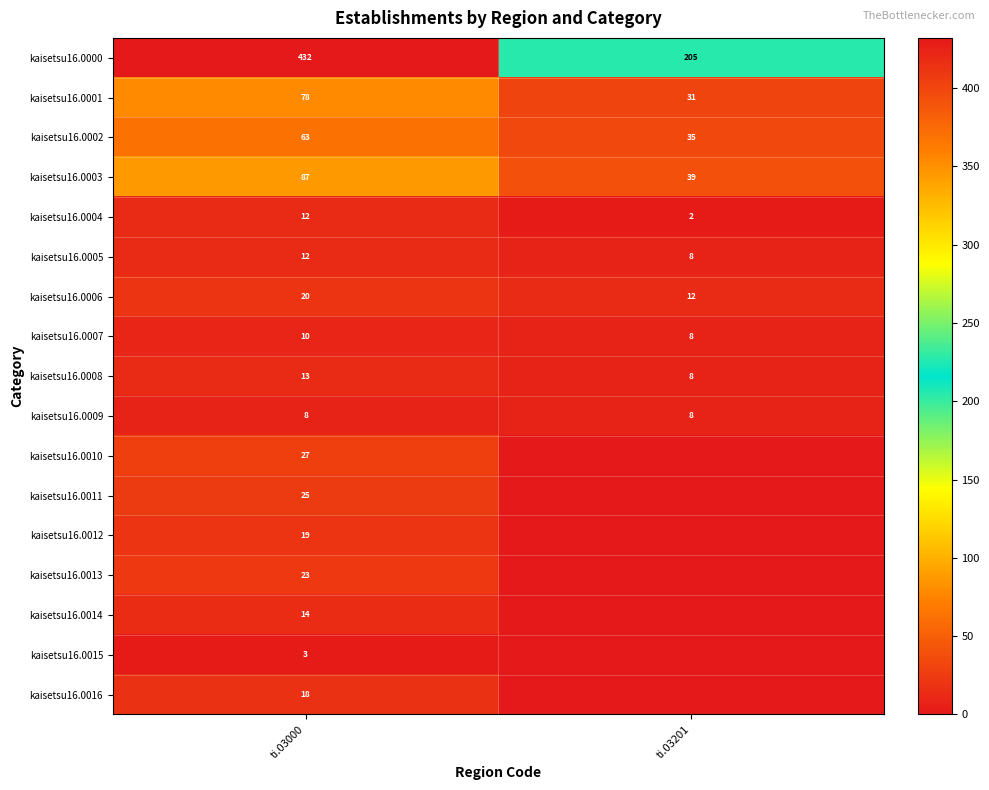

What is the minimum value for kaisetsu16.0002?

35